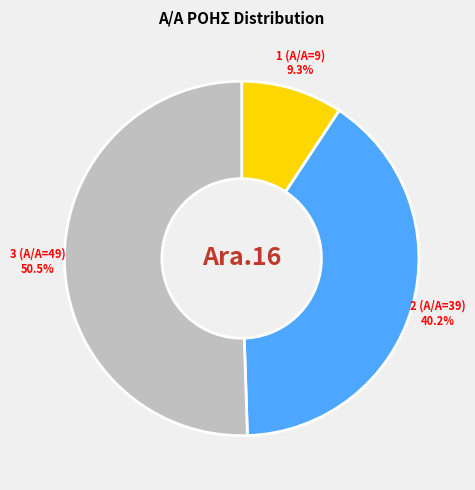

What is the total percentage of 3 (A/A=49) and 2 (A/A=39)?

90.7%